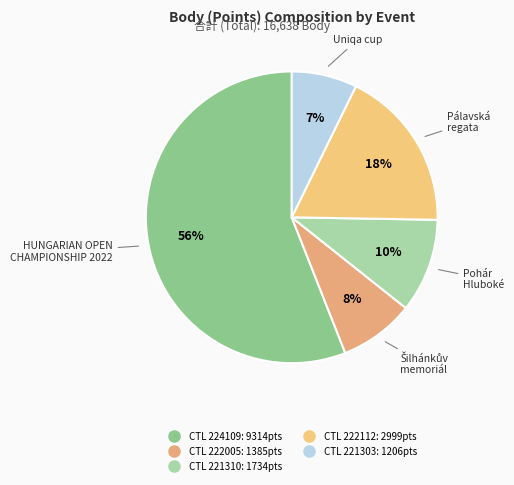

Is there any slice that represents more than half of the pie?

Yes